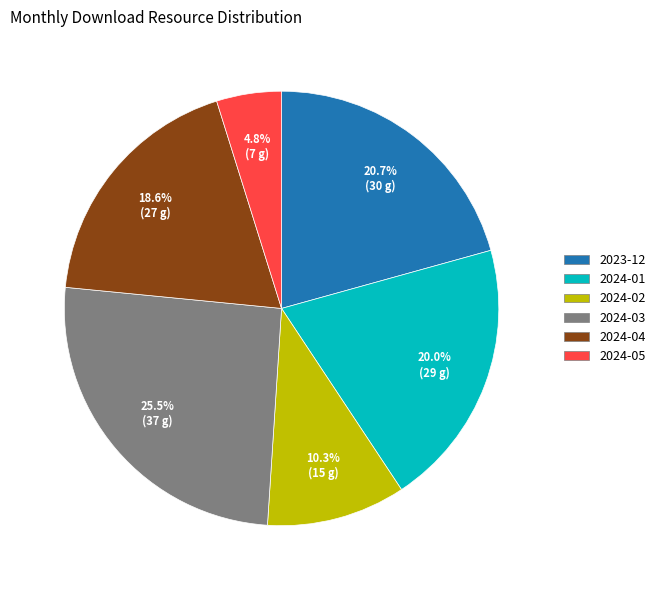

Between 2024-03 and 2024-02, which is larger?

2024-03